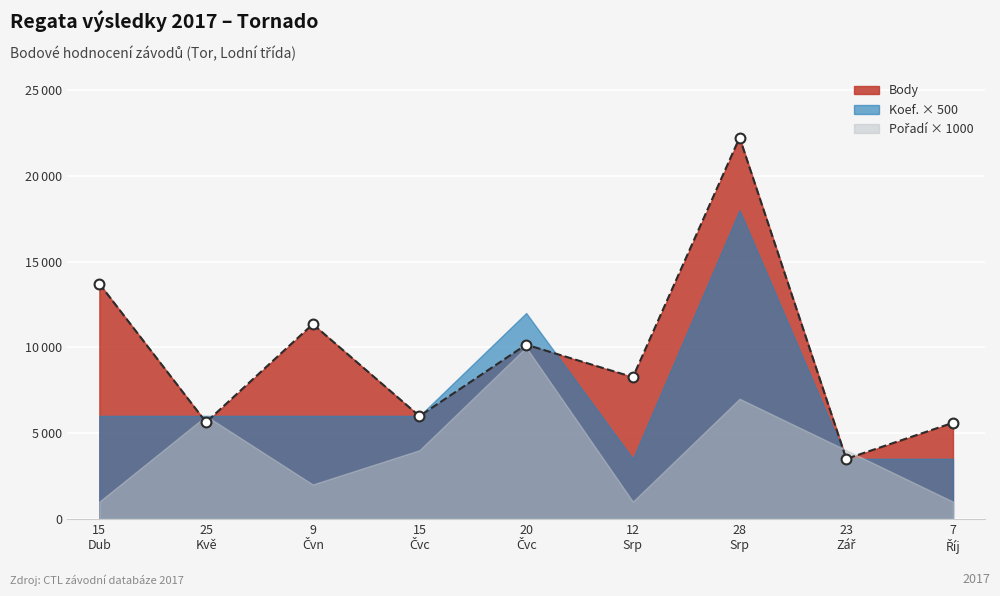

Which series reaches the maximum Y coordinate?

Body